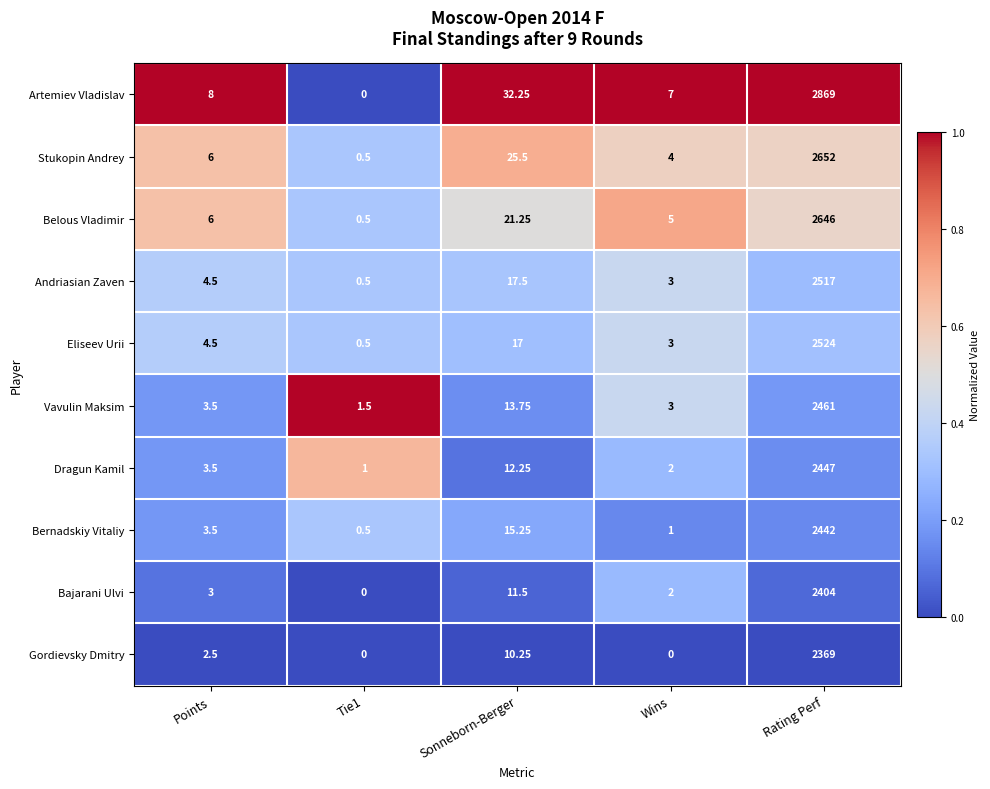

Between Points and Sonneborn-Berger, which series saw the biggest shift?

Artemiev Vladislav